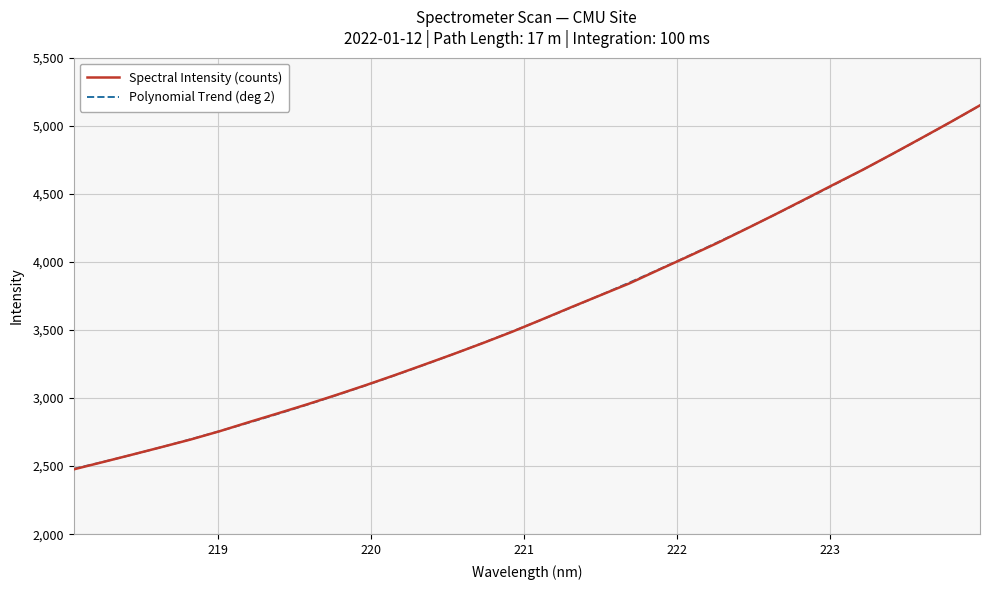

How many data points are above 3576?

16